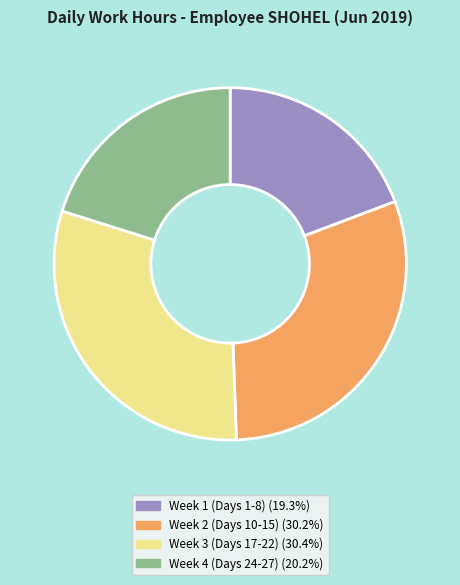

Does any single category account for the majority?

No